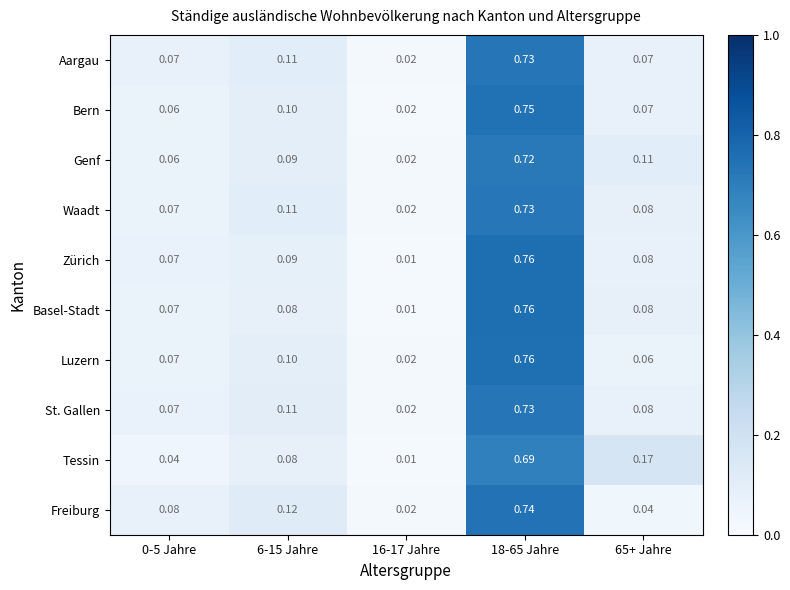

Count the number of data series in this chart.

10